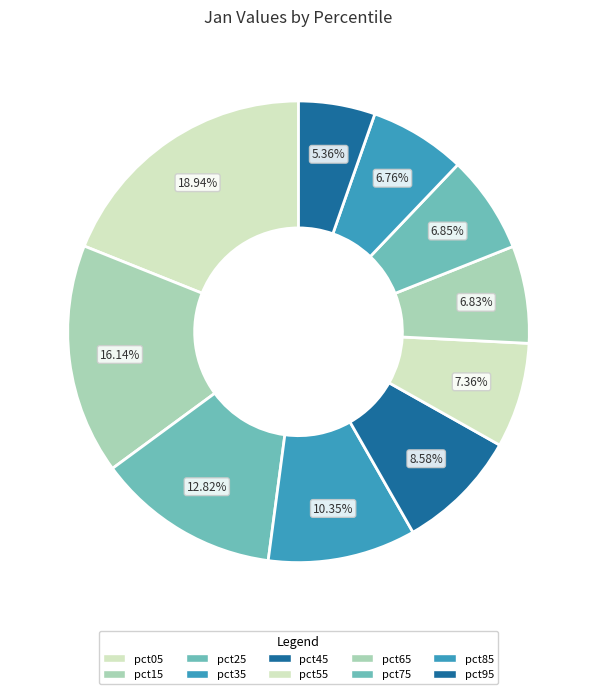

How many slices are in this pie chart?

10